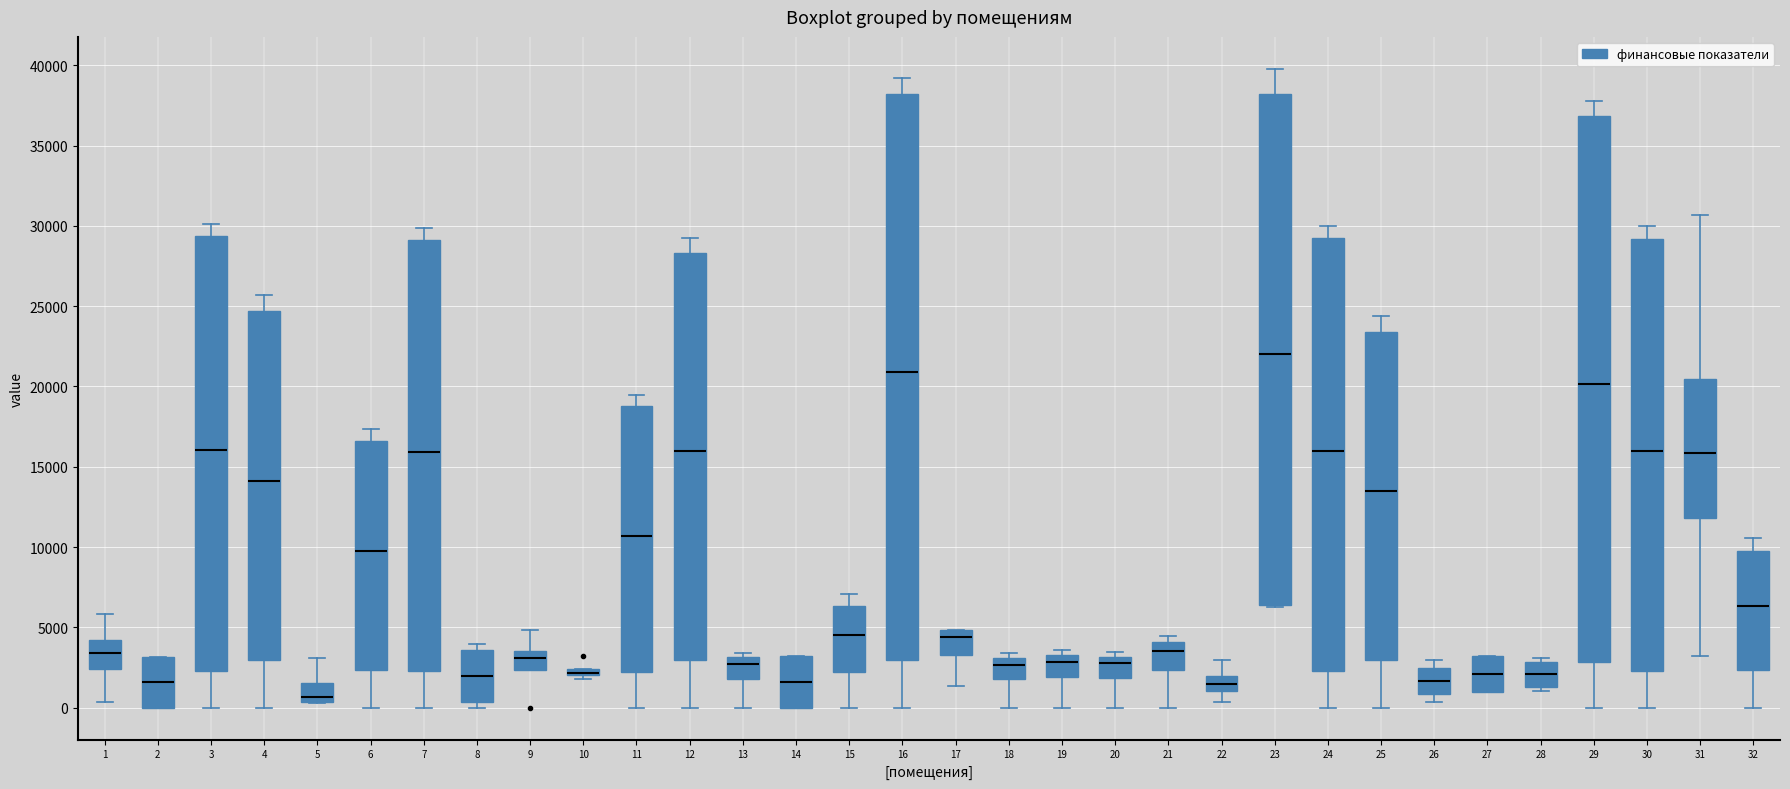

Where does the lower whisker of the box at x = 31 end on the y-axis? The values are not printed on the chart, so give them approximately, as read against the axis.

3000